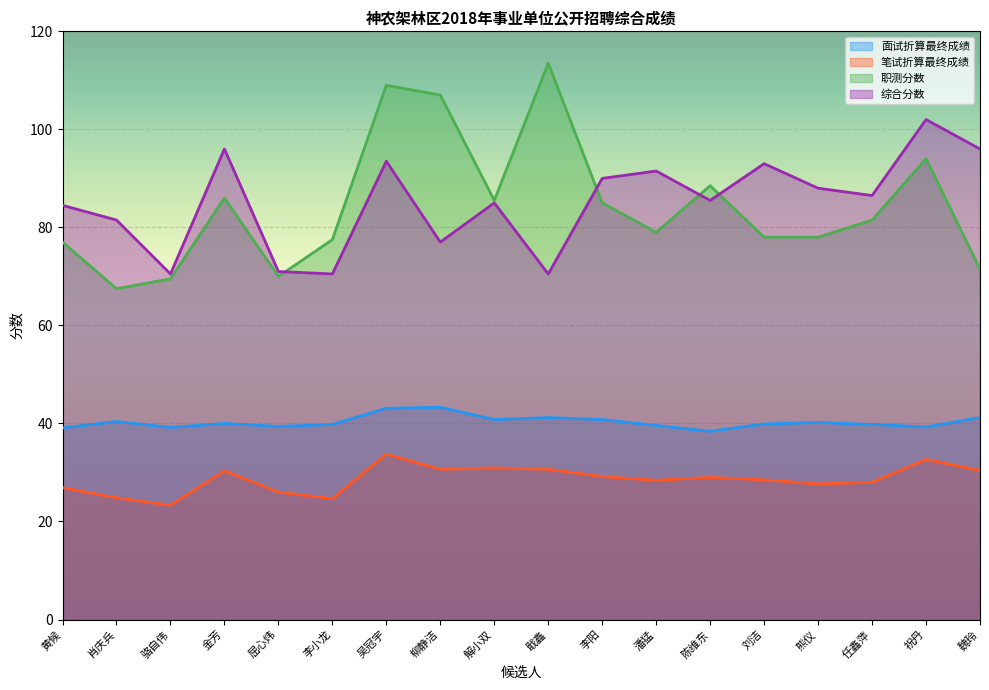

What is the difference between the 笔试折算最终成绩 values at 戢鑫 and 陈维东?

1.7